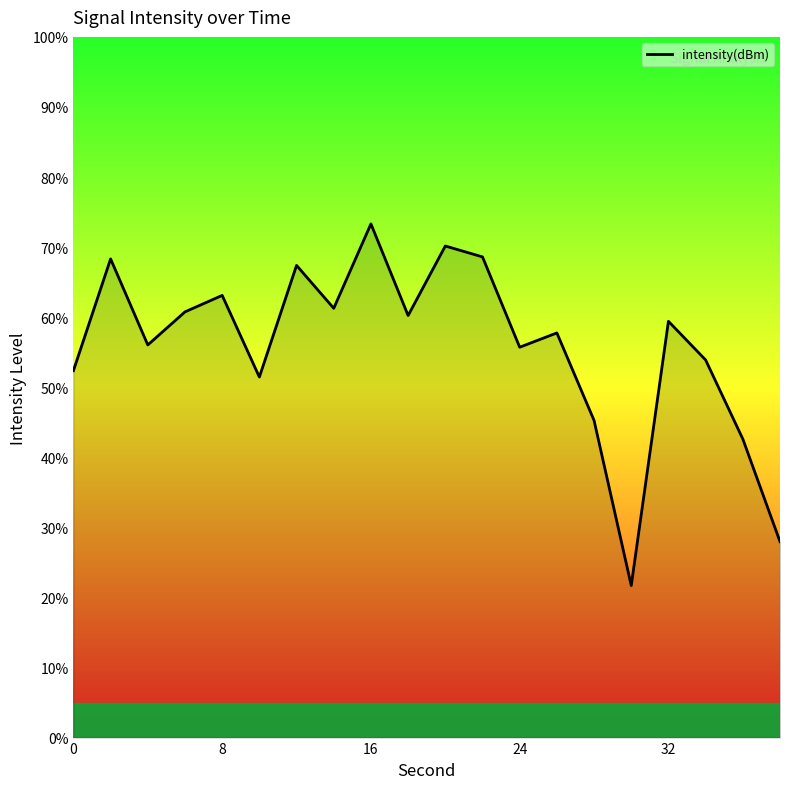

What is the maximum value shown in the chart?

73.3